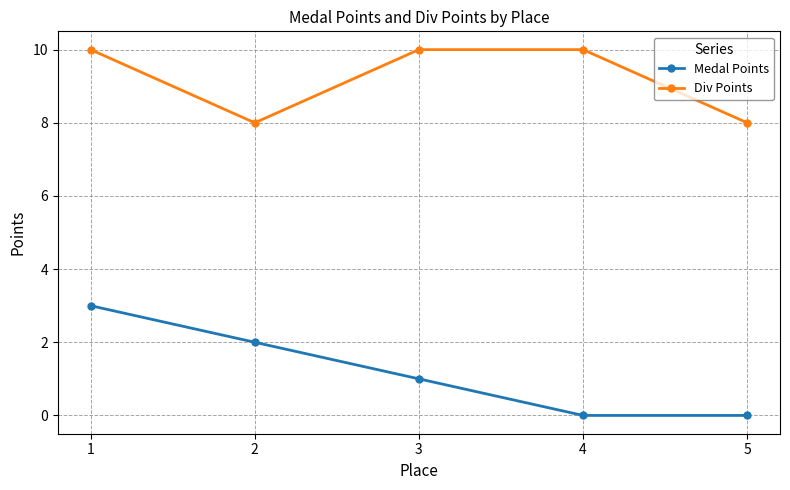

True or false: Div Points and Medal Points intersect in this chart.

False